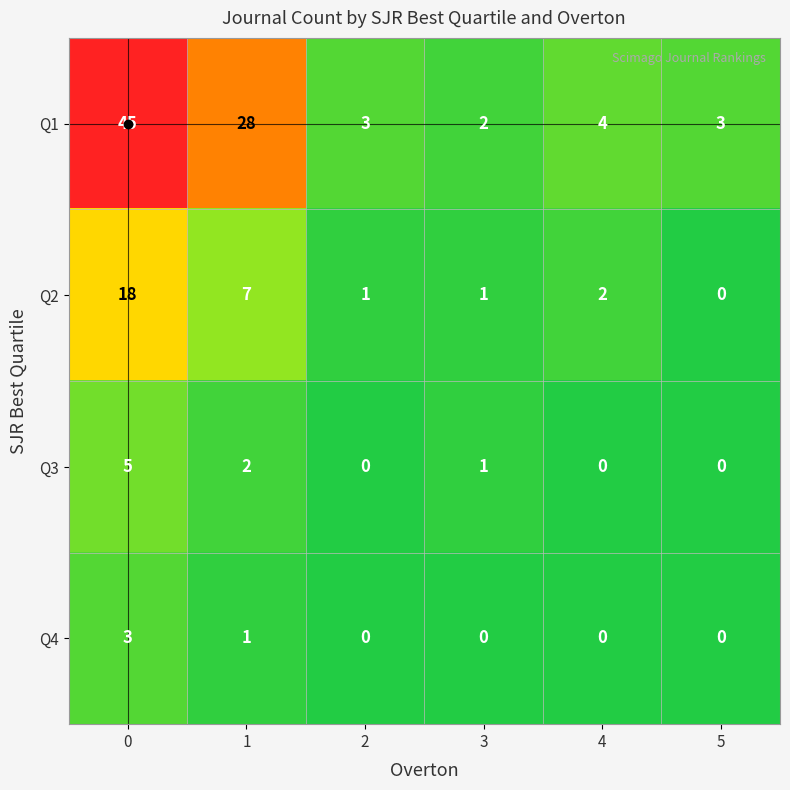

Which series has the largest total across all categories?

Q1